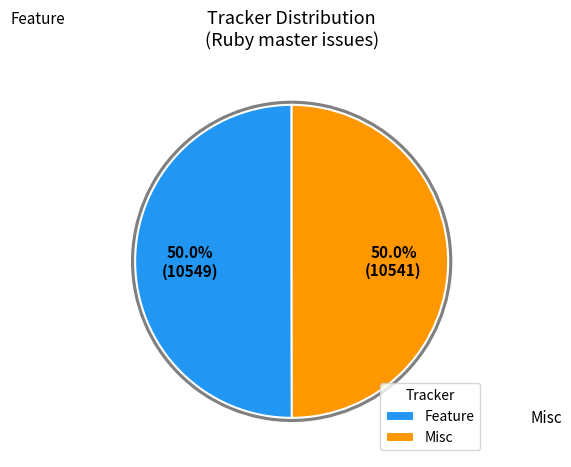

Approximately how many times larger is the value at Misc compared to Feature?

1.0